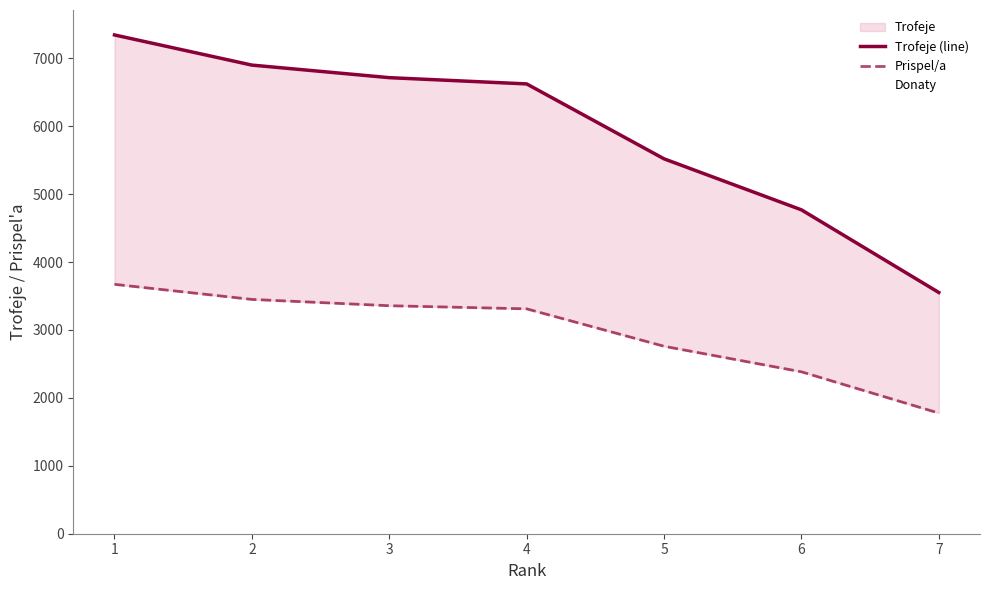

Which series has the largest total across all categories?

Trofeje (line)